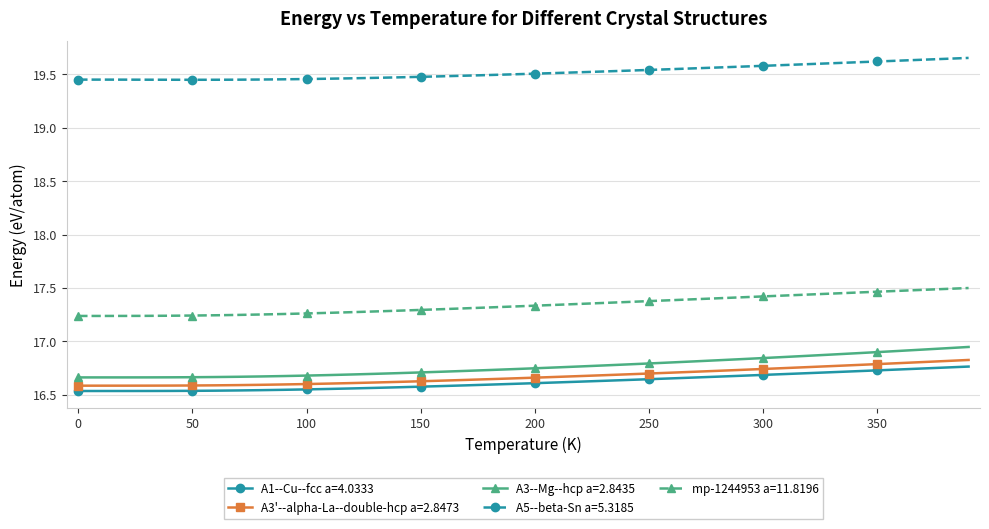

At how many categories does at least one series exceed 17?

40